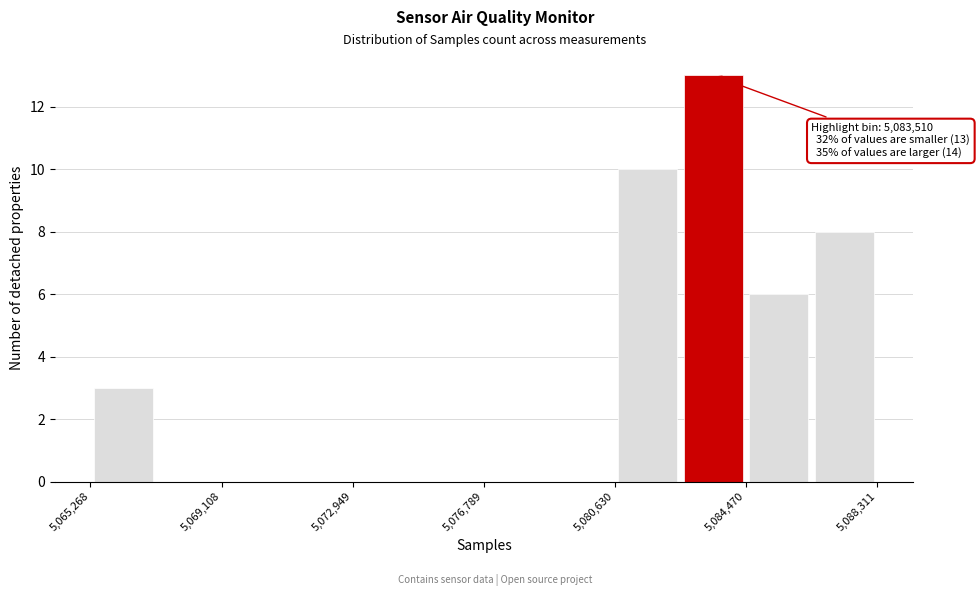

Around what value on the x-axis is the tallest bar? Give the approximate position of its centre, as read against the axis.

5083500